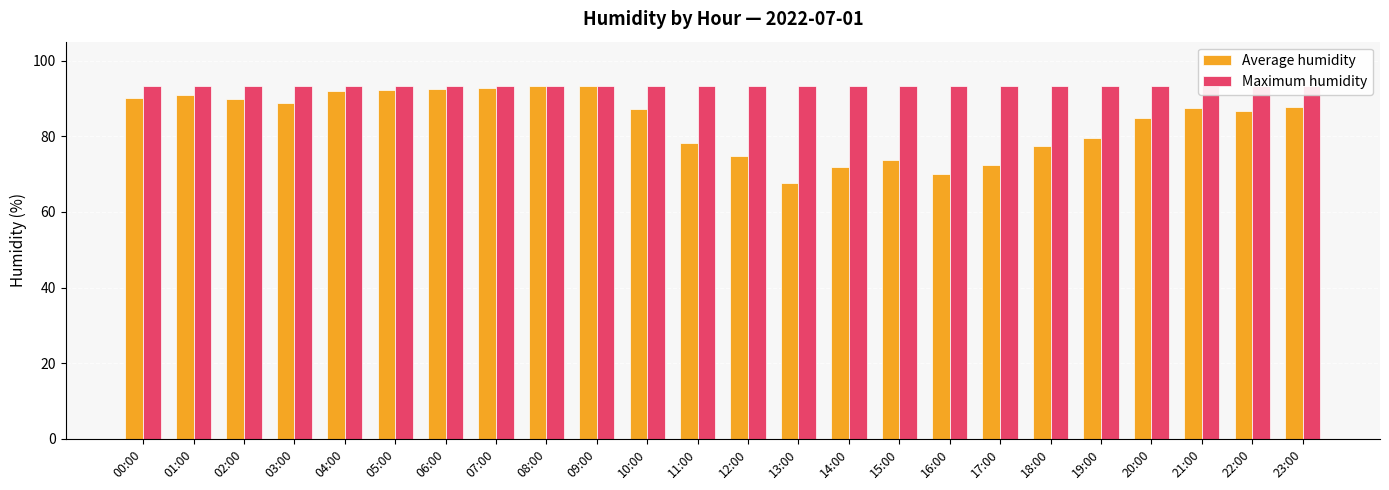

What is the label of the 15th bar from the right?

09:00